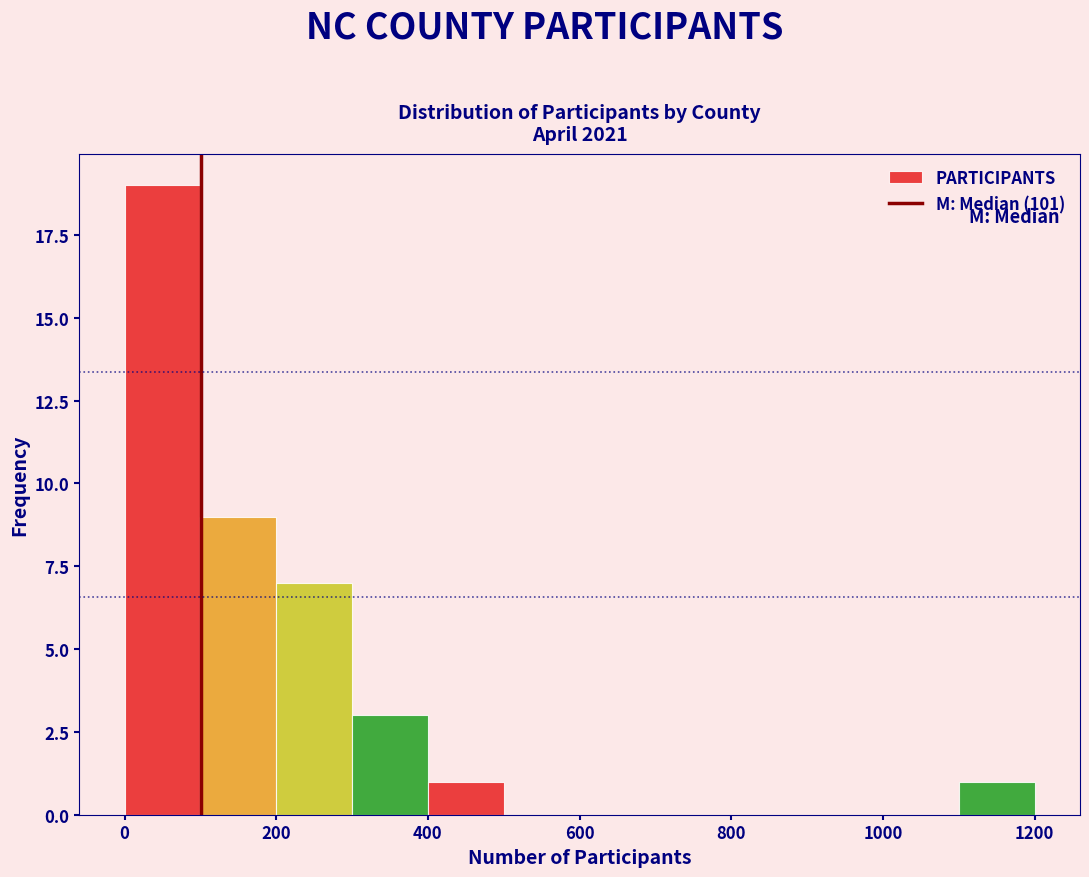

Which range on the x-axis has the tallest bar?

0 to 100